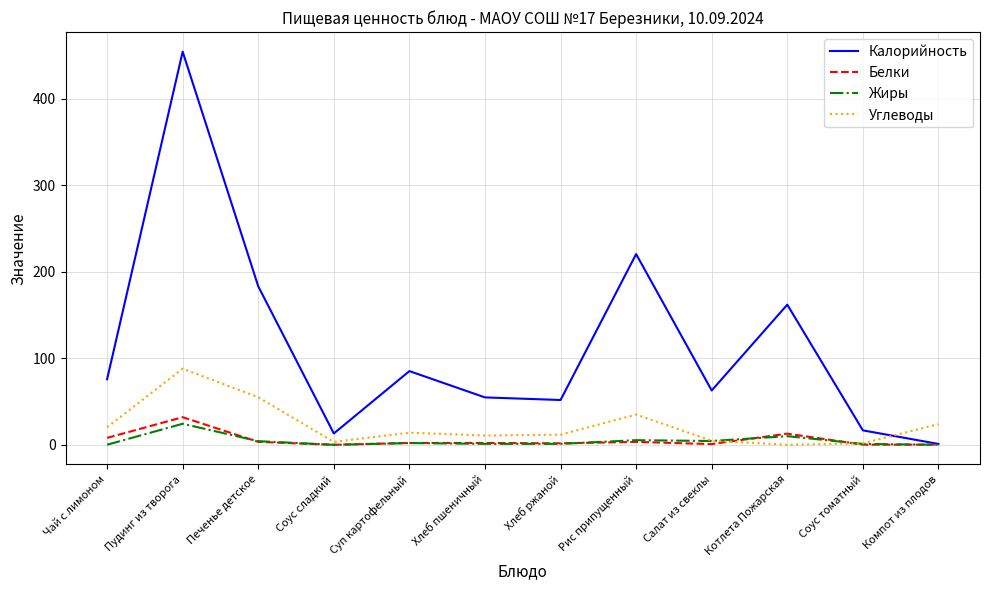

What is the approximate value of Калорийность at Хлеб пшеничный?

54.8